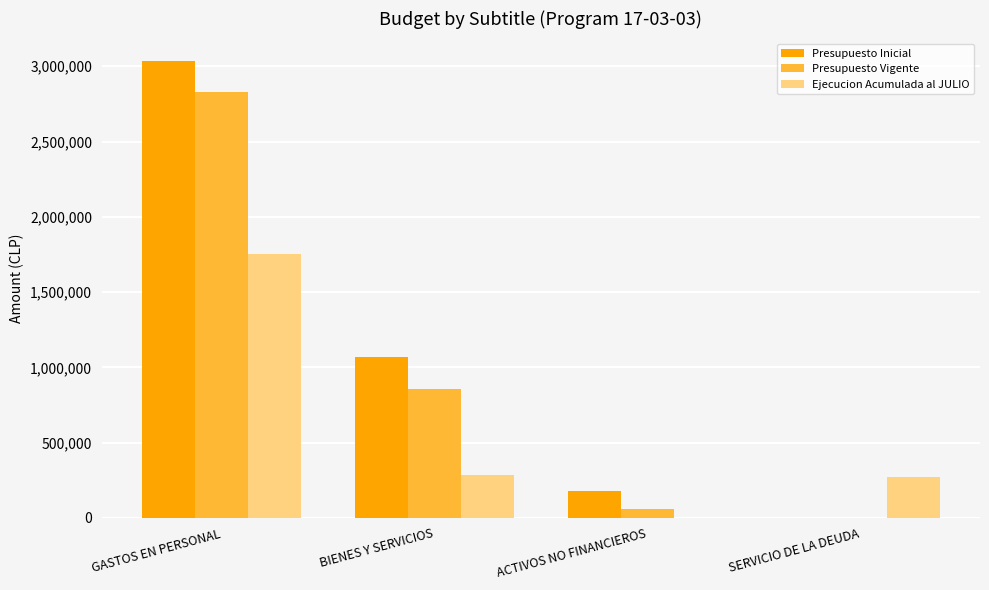

How many values in Ejecucion Acumulada al JULIO are above zero?

3